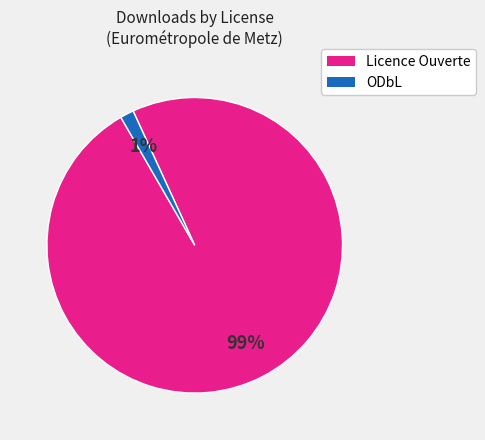

Is there any slice that represents more than half of the pie?

Yes